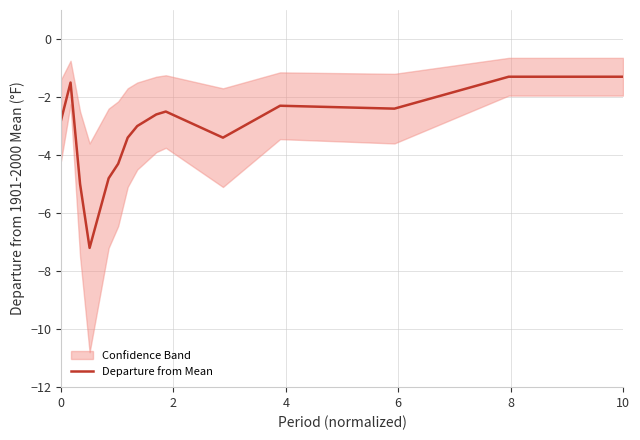

Reading left to right, list all the values displayed in this chart.

-2.8	-1.5	-5.0	-7.2	-6.0	-4.8	-4.3	-3.4	-3.0	-2.8	-2.6	-2.5	-3.4	-2.3	-2.4	-1.3	-1.3